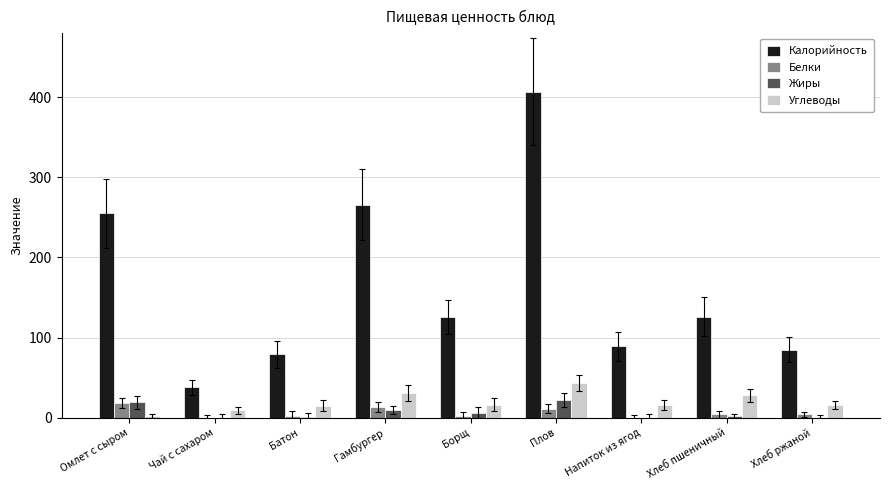

Is it true that Калорийность equals 11 at Чай с сахаром?

False